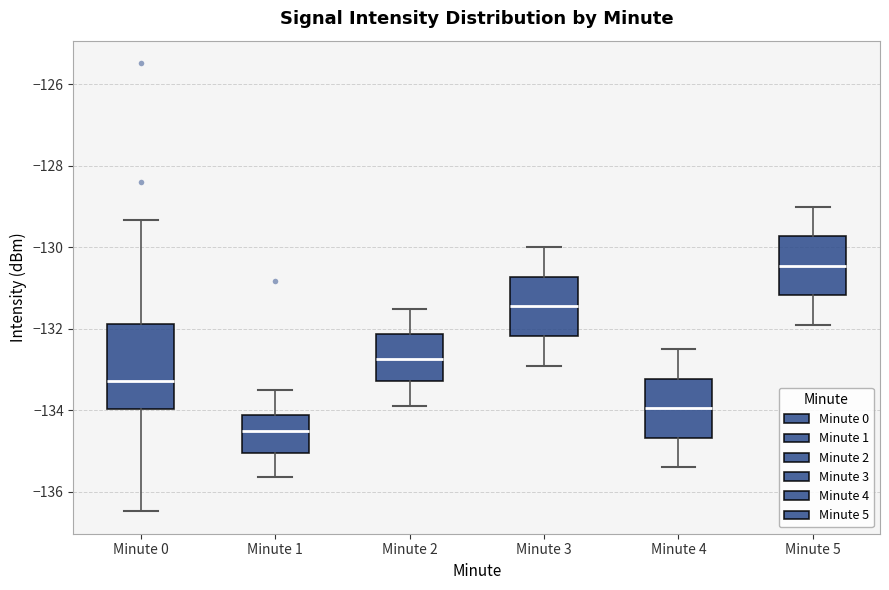

Comparing the boxes themselves (not the whiskers), which one is the tallest?

Minute 0